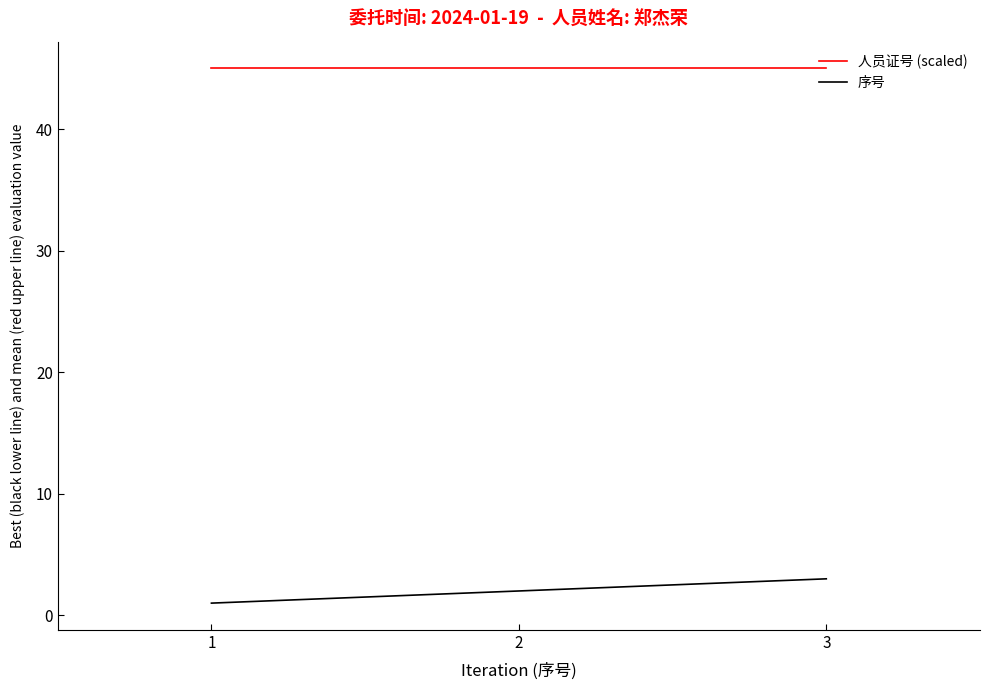

What is the difference between the highest and lowest values at 3?

42.0